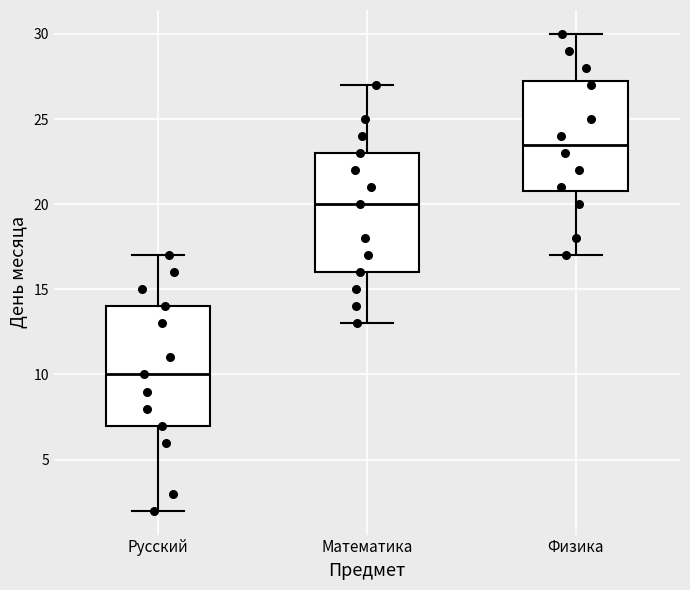

Reading left to right, read every box against the y-axis: the position of its median line, the range the box covers, and the ends of its whiskers. The values are not printed on the chart, so give them approximately, as read against the axis.

Русский: median 10.0, box 7.0 to 14.0, whiskers 2.0 to 17.0
Математика: median 20.0, box 16.0 to 23.0, whiskers 13.0 to 27.0
Физика: median 23.5, box 21.0 to 27.5, whiskers 17.0 to 30.0